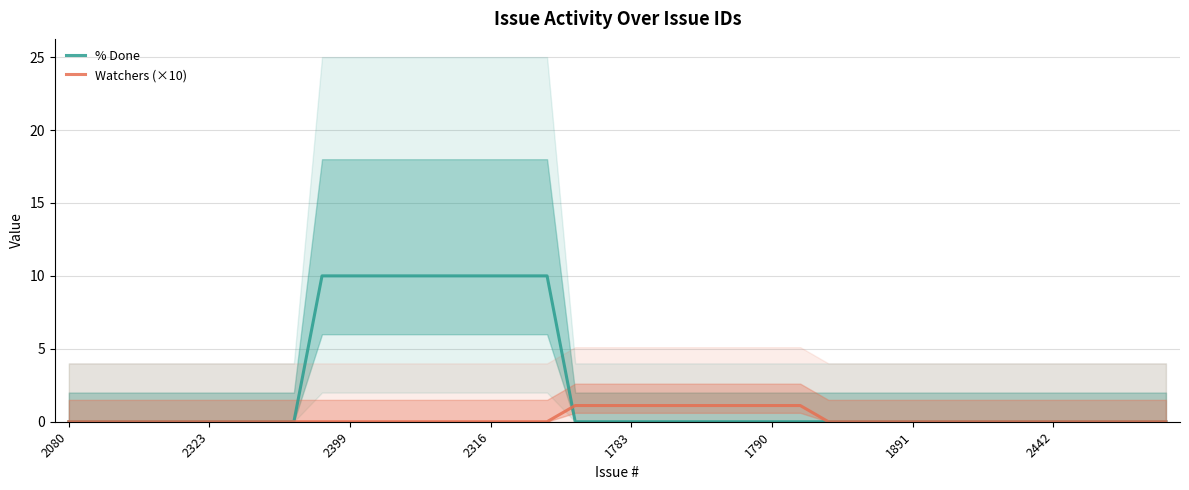

What is the sum of all % Done values?

90.0